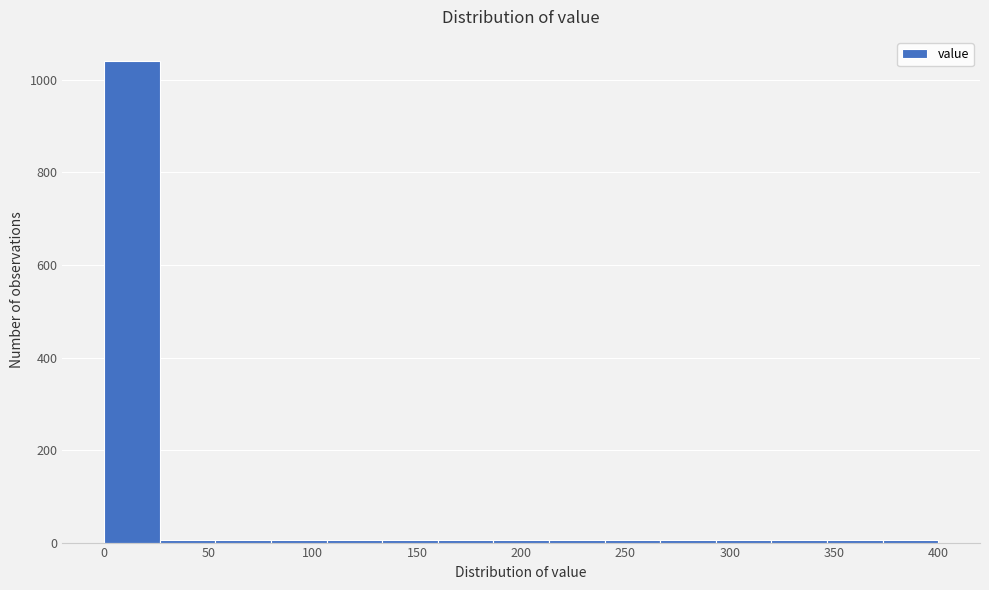

Which range on the x-axis has the tallest bar?

0 to 25